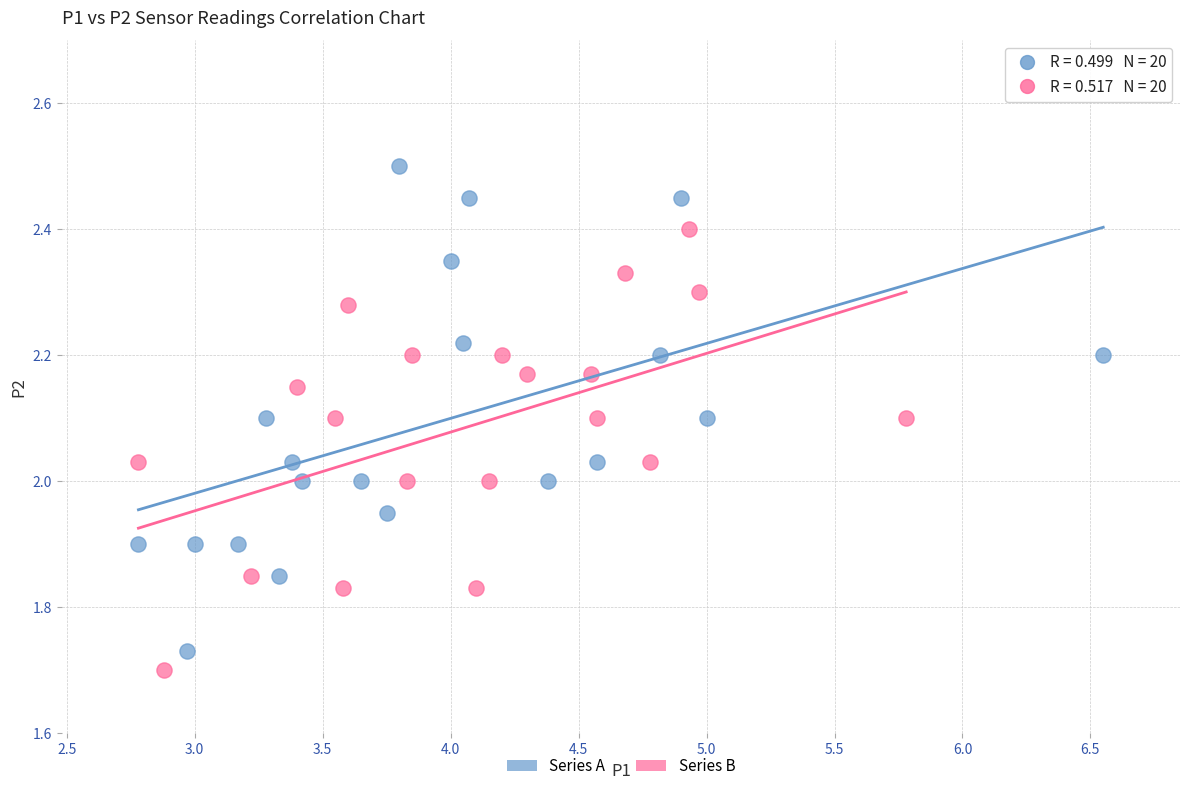

Which series reaches the minimum Y coordinate?

Series B